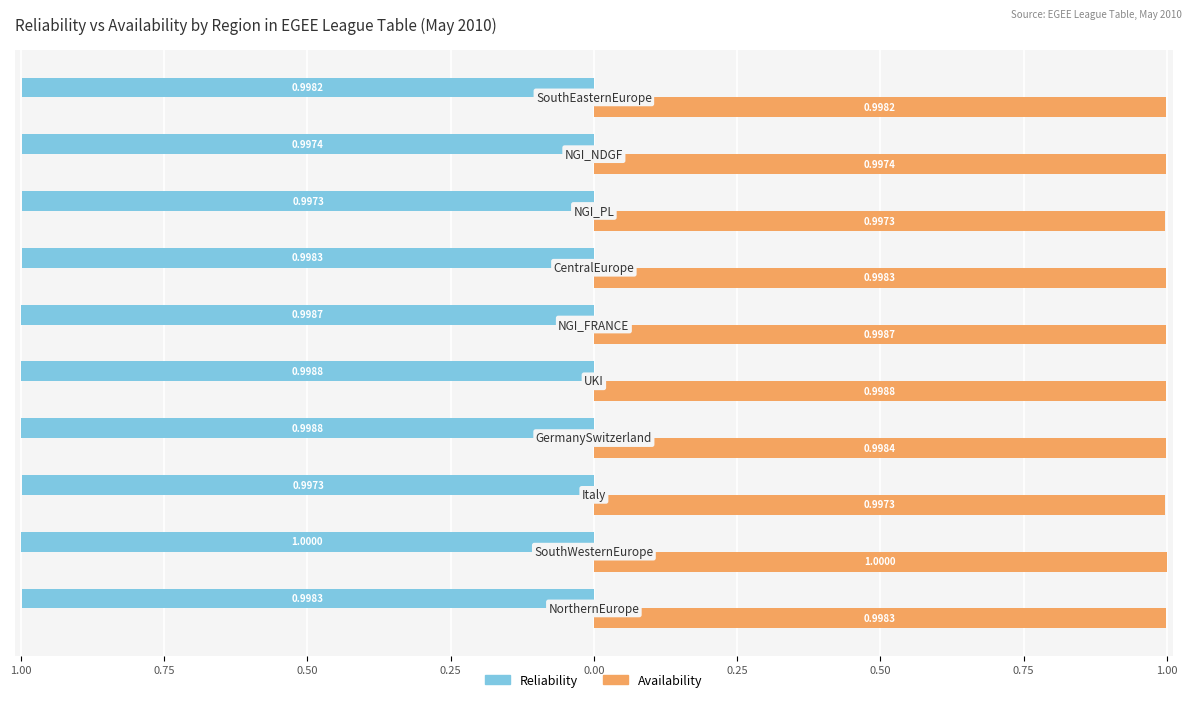

What are all the series names shown in the legend?

Reliability, Availability